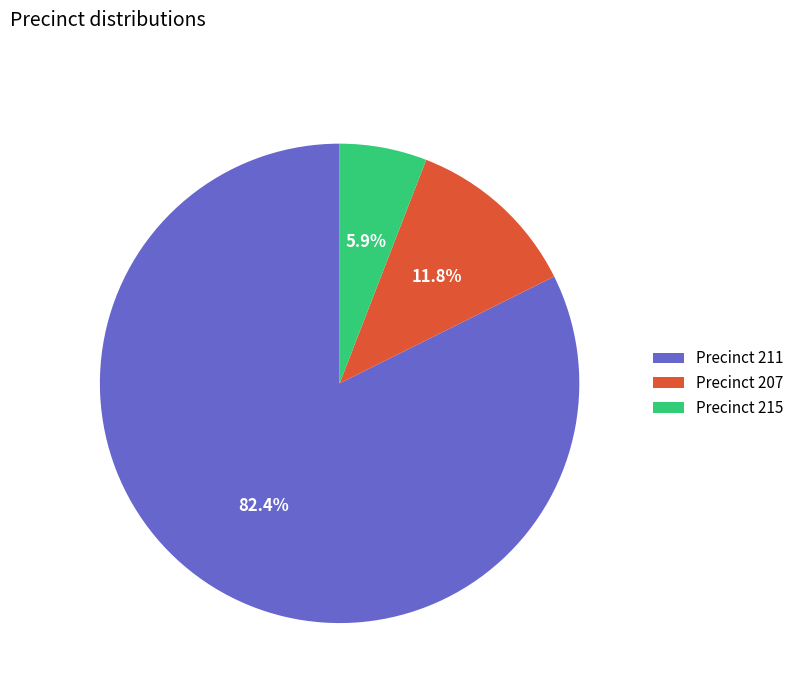

Does any single category account for the majority?

Yes